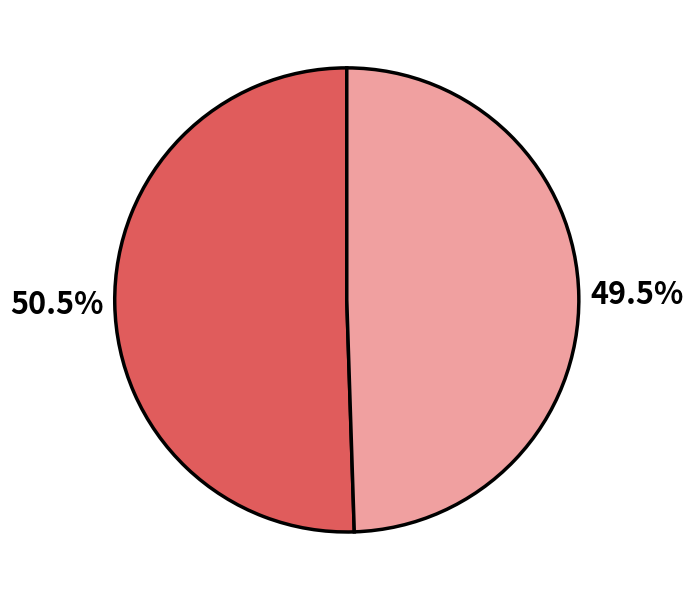

Is there a majority slice in this chart?

Yes